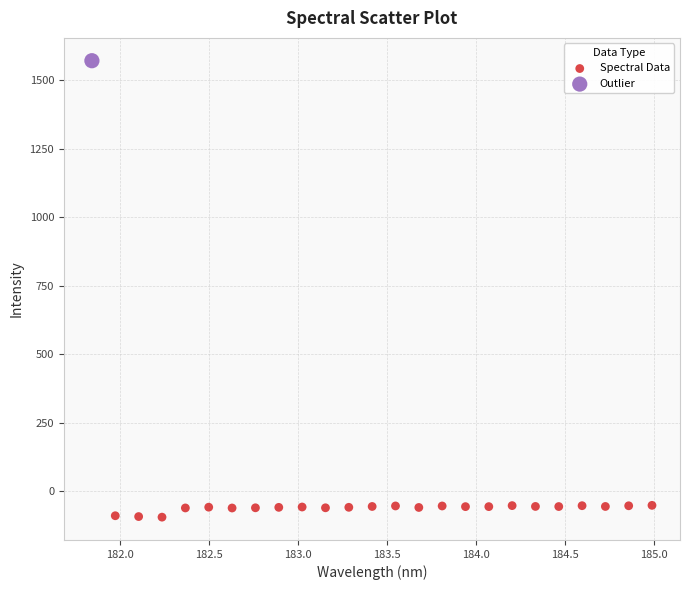

What are all the series names shown in the legend?

Spectral Data, Outlier